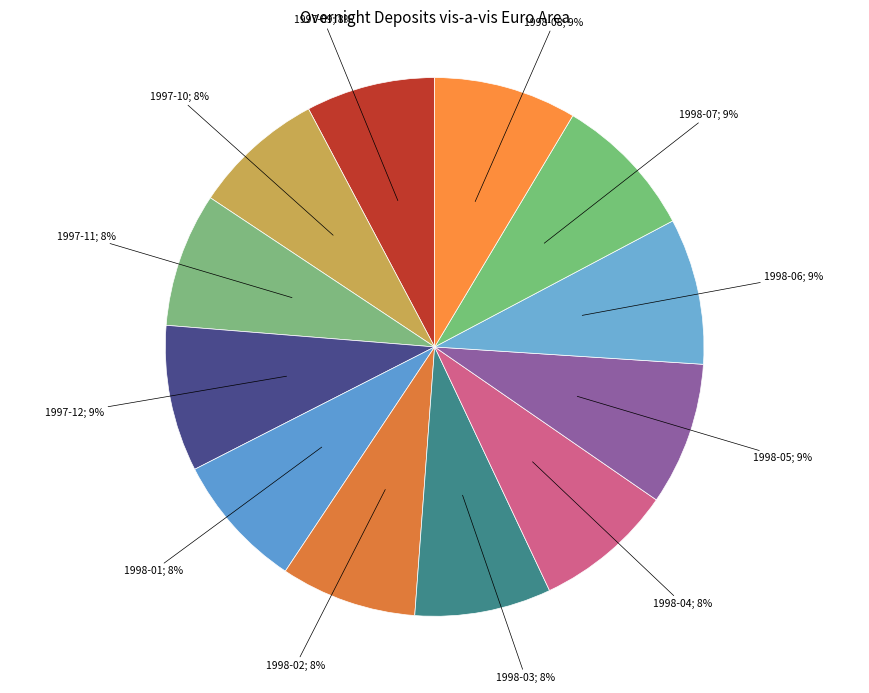

Rank the categories by value from highest to lowest.

1997-12, 1998-06, 1998-07, 1998-05, 1998-08, 1998-04, 1998-03, 1998-02, 1998-01, 1997-11, 1997-10, 1997-09